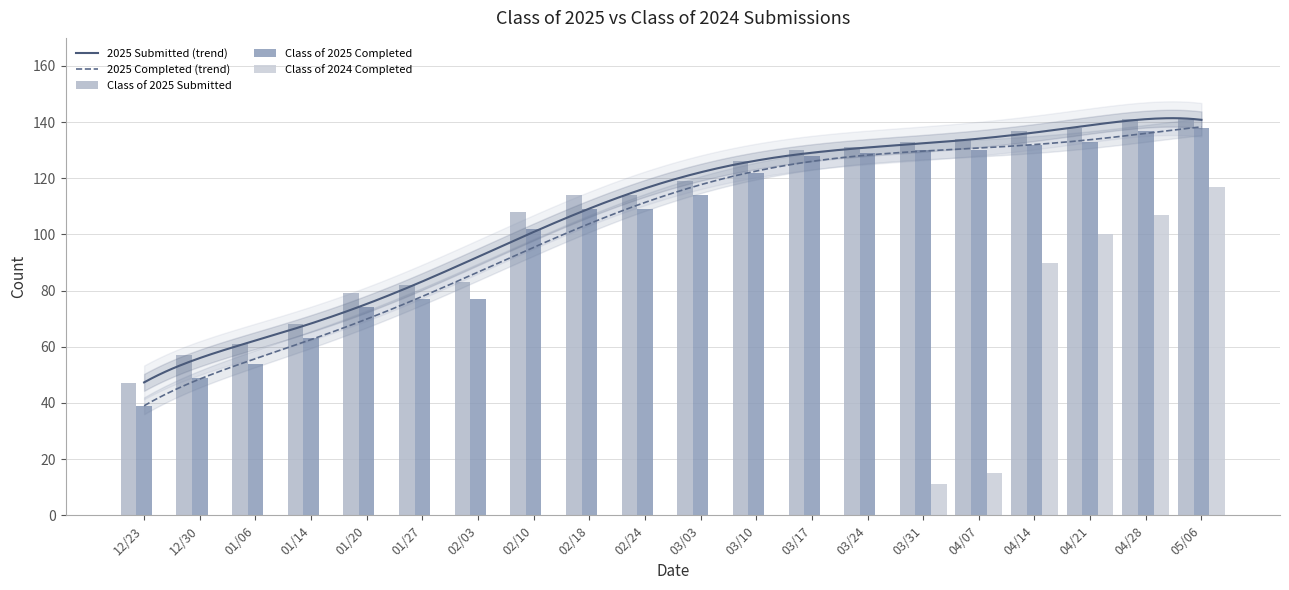

What is the label of the 8th bar from the right?

03/17